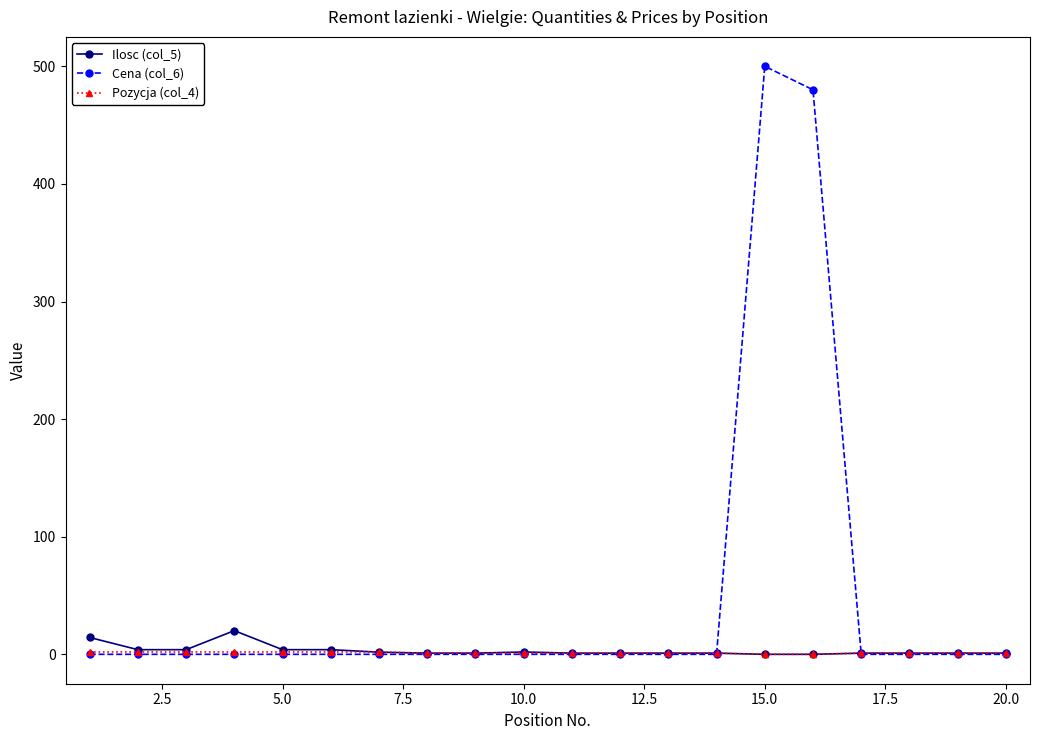

What is the maximum value shown in the chart?

500.0